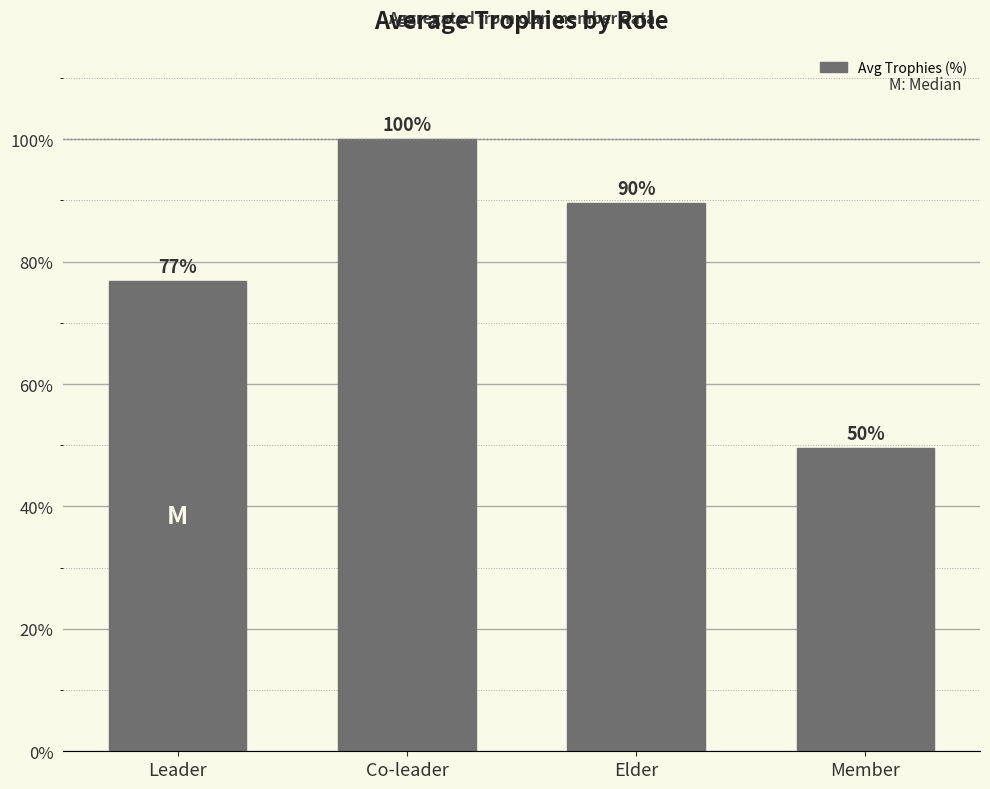

What is the maximum value shown in the chart?

100.0